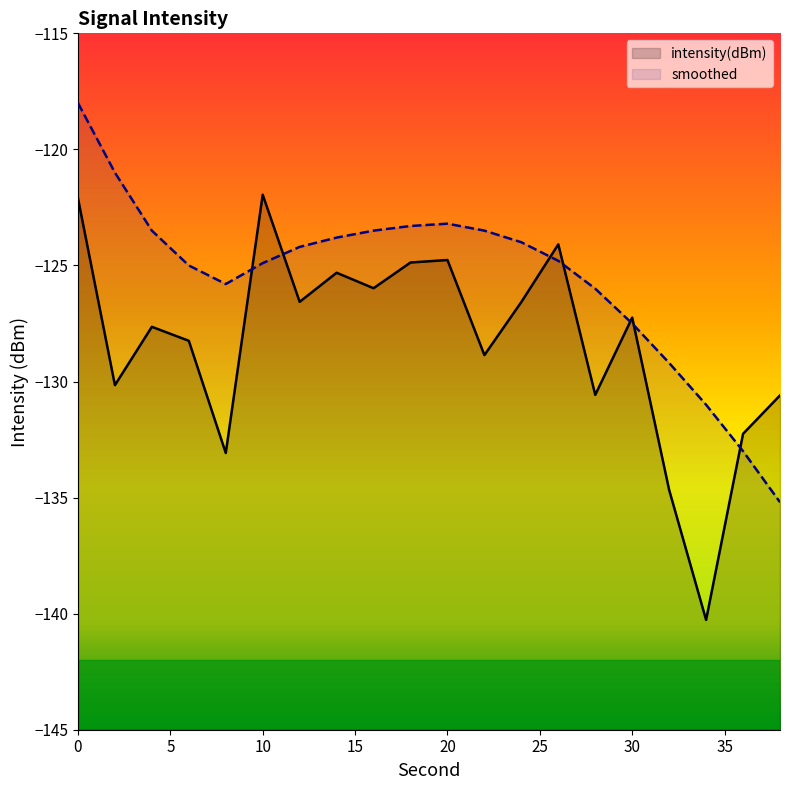

Rank the series by their average value, from highest to lowest.

smoothed, intensity(dBm)